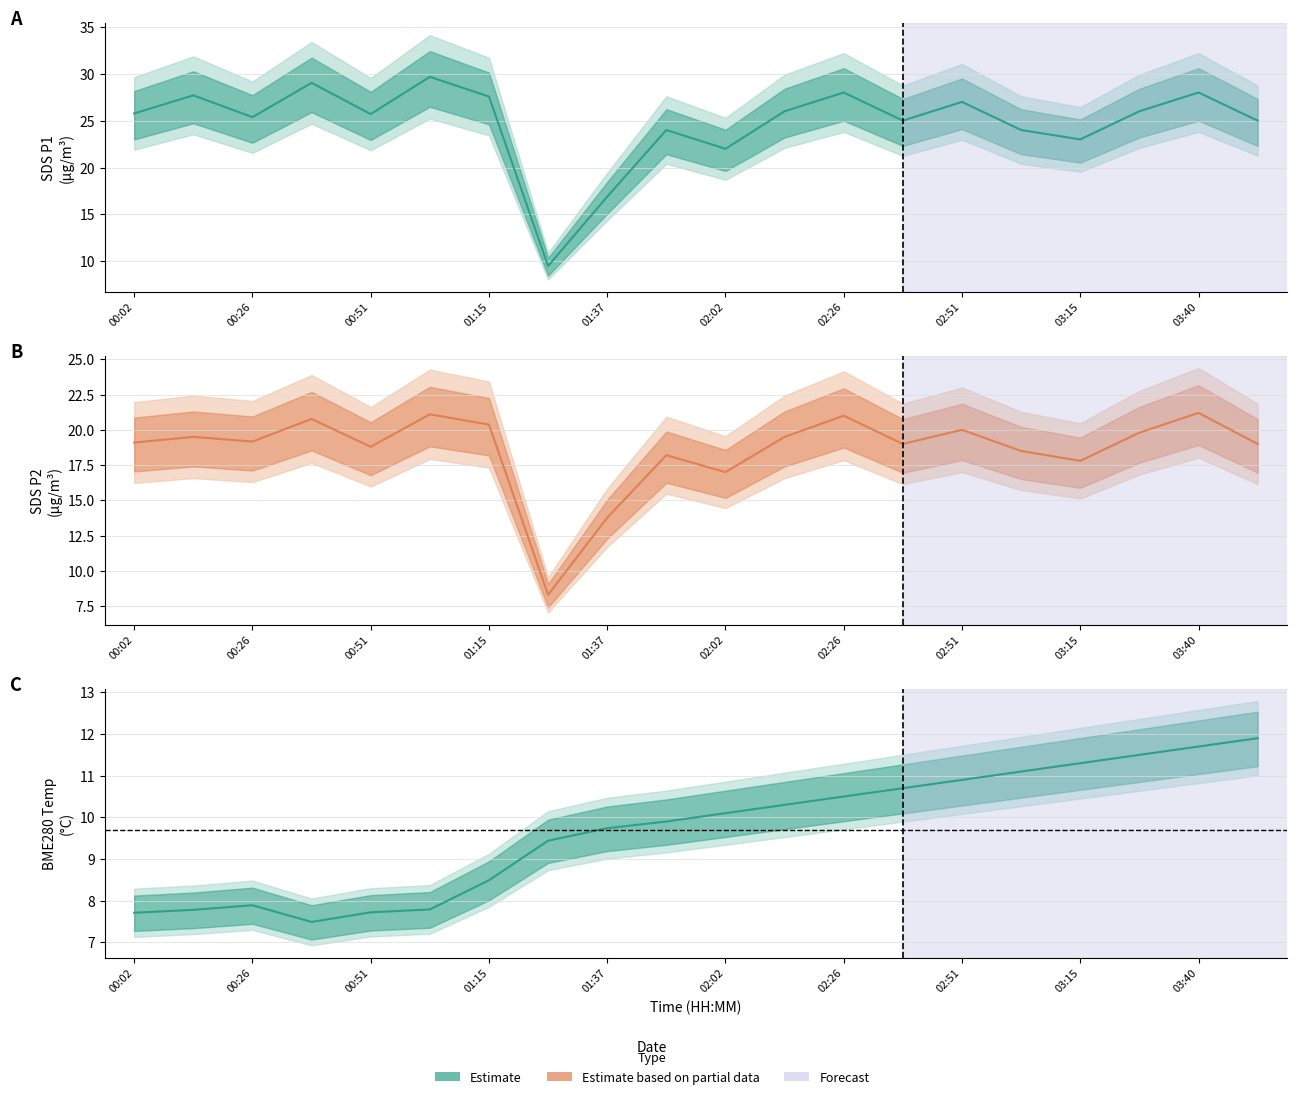

What is the maximum value shown in the chart?

29.7